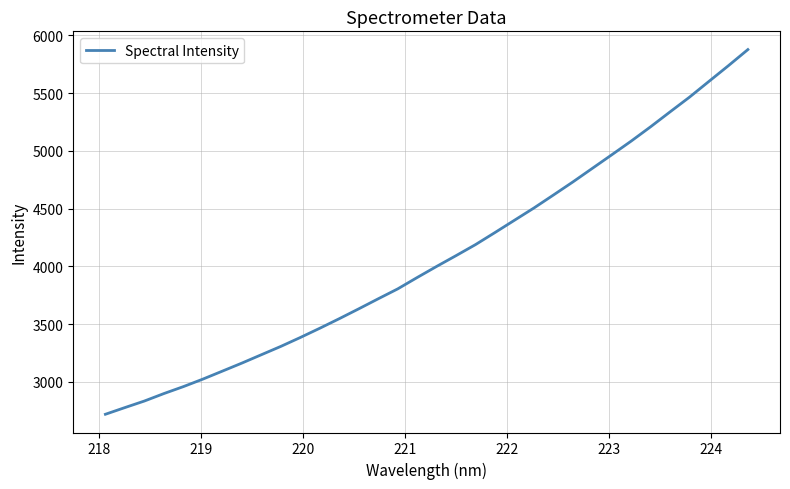

Is this an area chart (filled region under the line)?

No